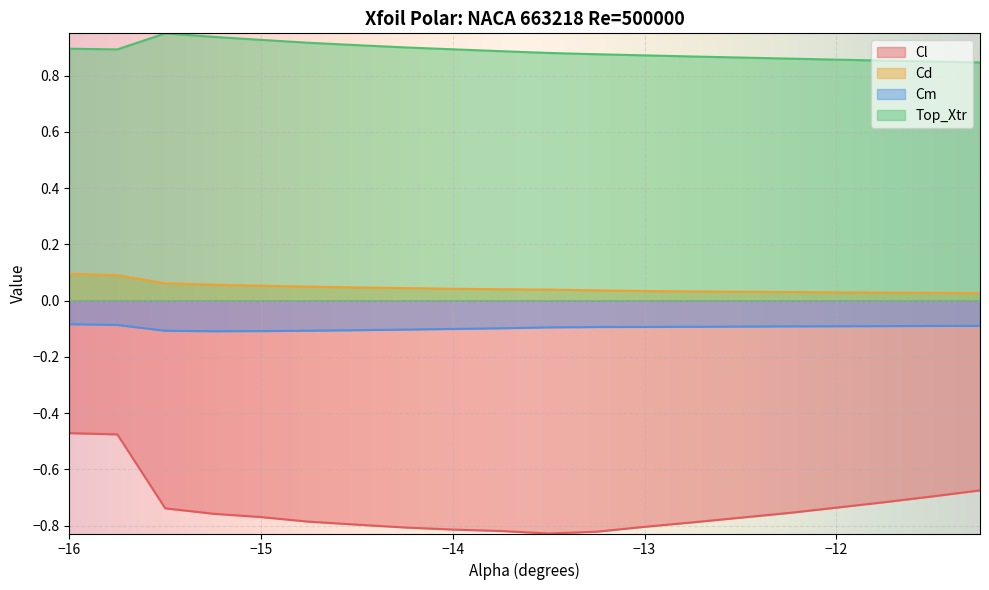

What is the difference between the maximum and minimum values in the Top_Xtr series?

0.1